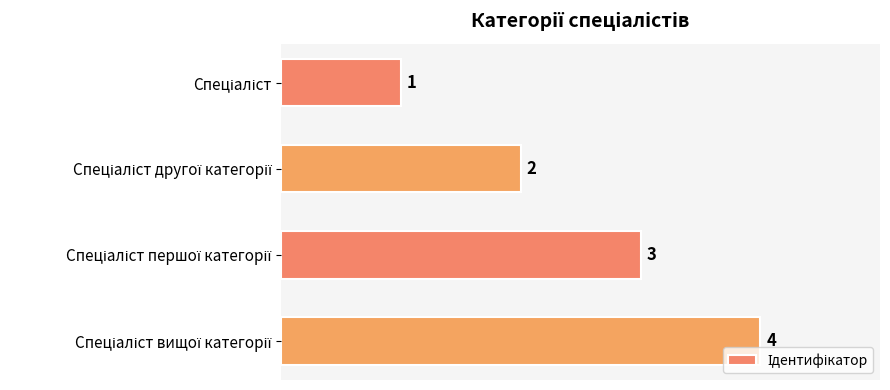

What is the greatest value displayed?

4